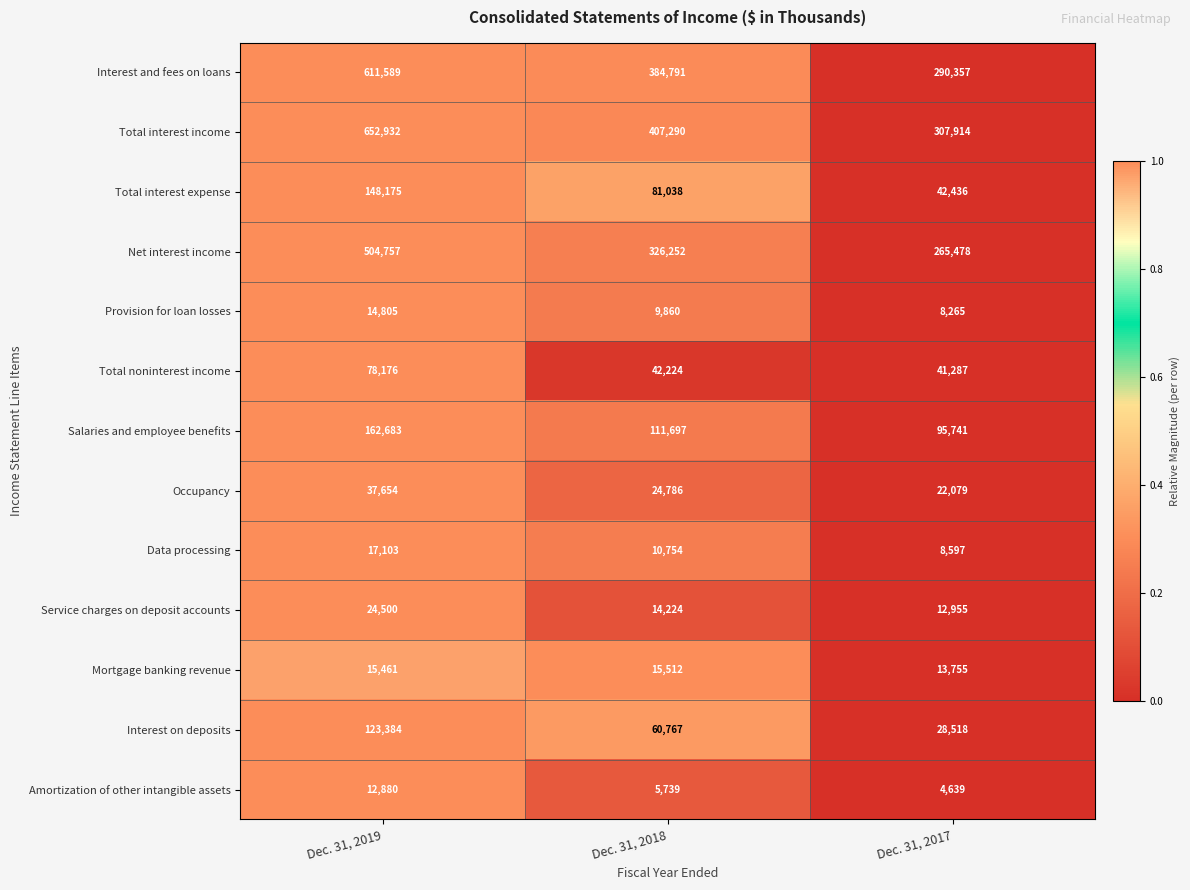

What is the difference between the Salaries and employee benefits values at Dec. 31, 2018 and Dec. 31, 2019?

50986